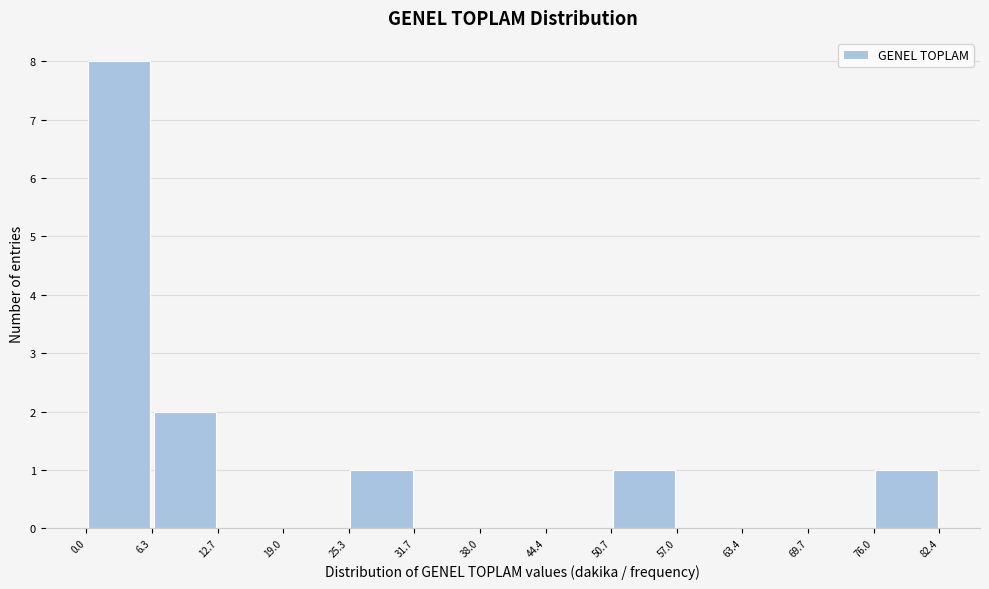

Reading left to right, list every bar in this chart as the range it spans on the x-axis followed by its height. The values are not printed on the chart, so give them approximately, as read against the axis.

0.0 to 6.3: 8
6.3 to 12.7: 2
12.7 to 19.0: 0
19.0 to 25.3: 0
25.3 to 31.7: 1
31.7 to 38.0: 0
38.0 to 44.4: 0
44.4 to 50.7: 0
50.7 to 57.0: 1
57.0 to 63.4: 0
63.4 to 69.7: 0
69.7 to 76.0: 0
76.0 to 82.4: 1